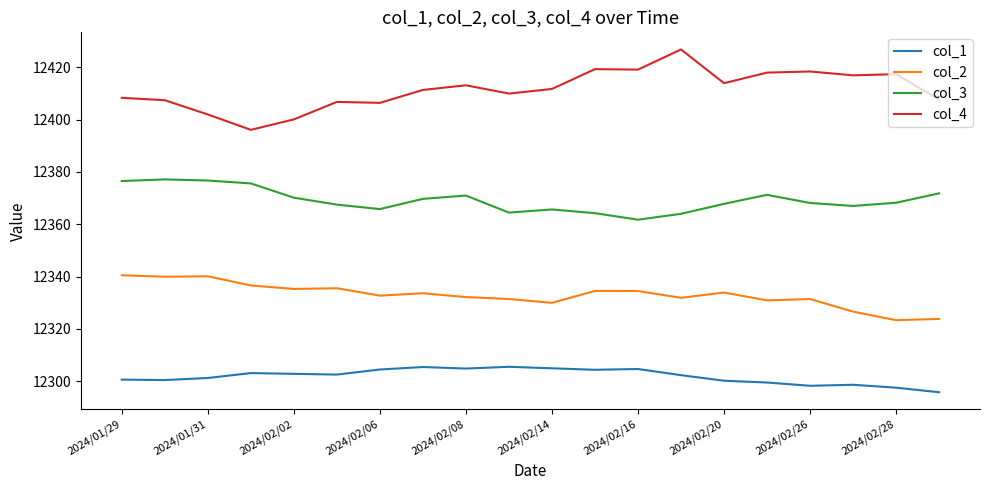

True or false: col_4 and col_2 intersect in this chart.

False